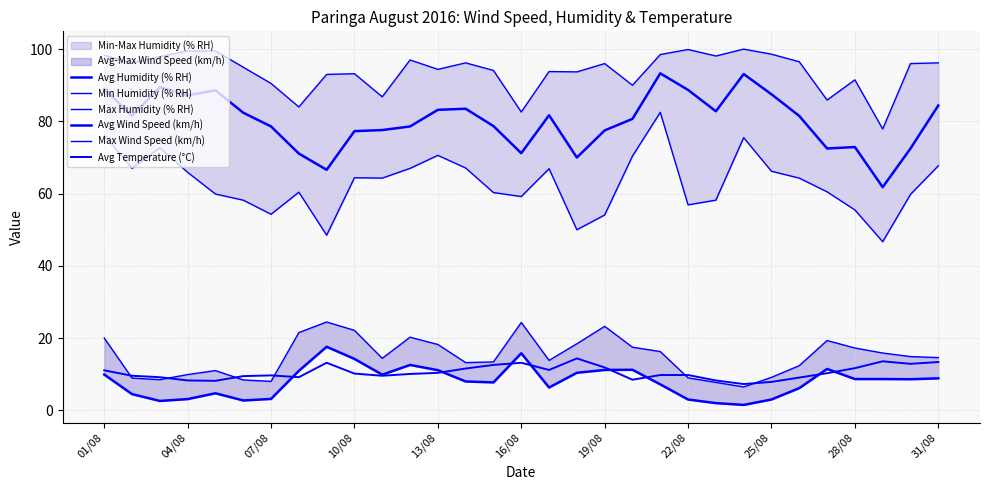

True or false: Min Humidity (% RH) and Avg Humidity (% RH) cross at least once.

False